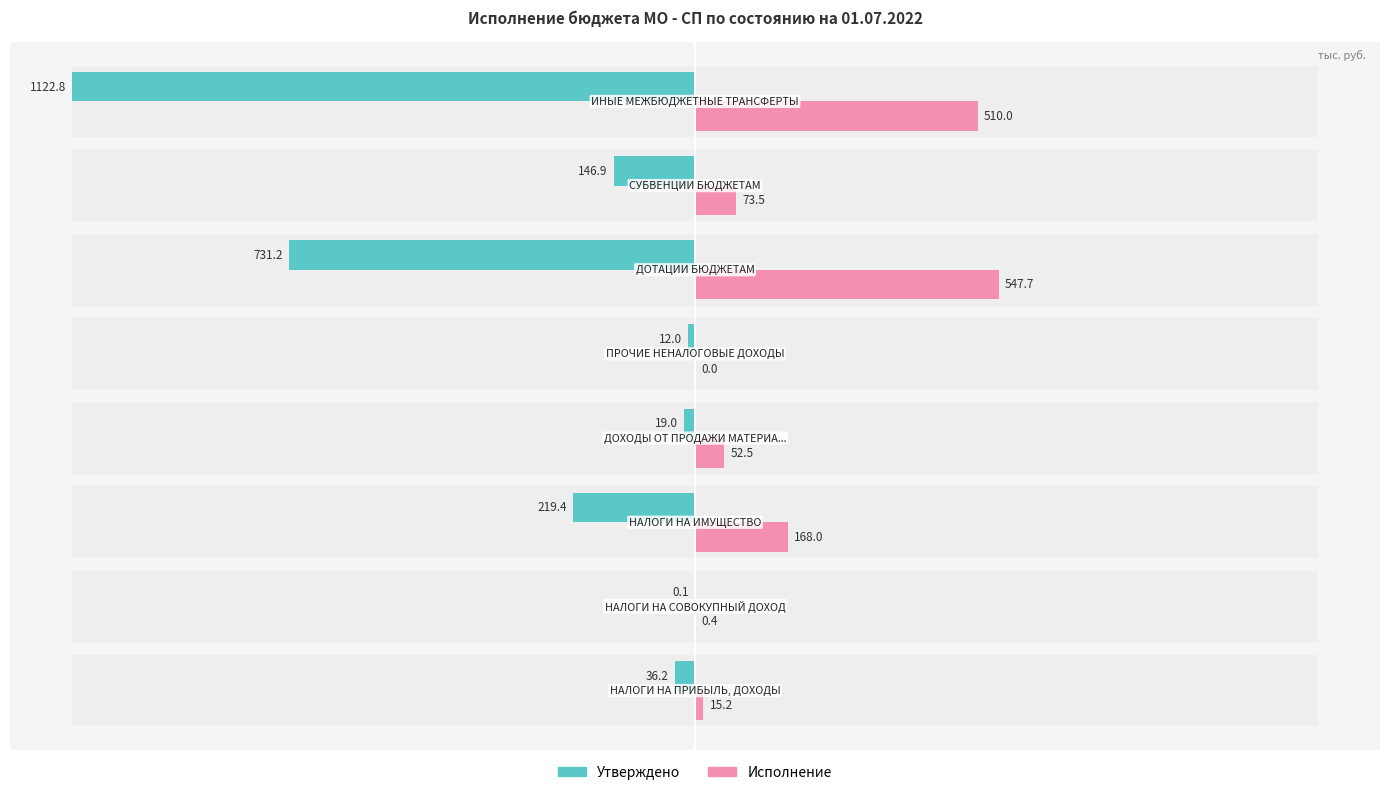

Which series has the largest range (max minus min)?

Утверждено